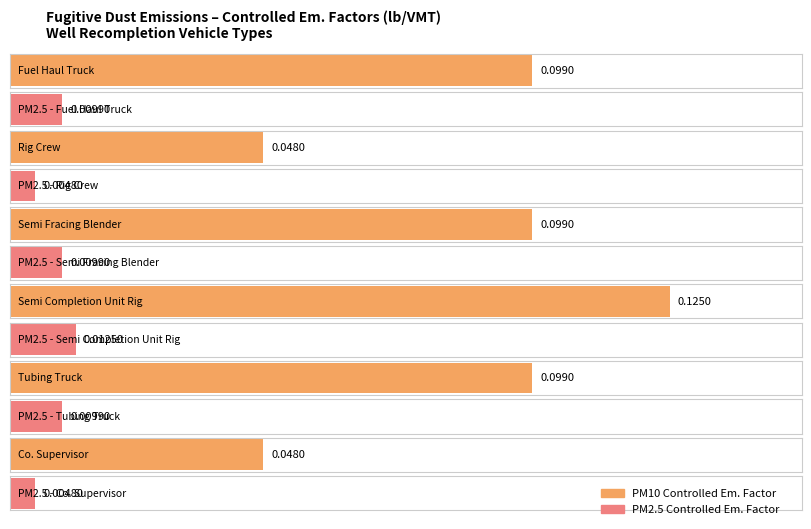

What is the difference between the Average utilization values at Semi Completion Unit Rig and Rig Crew?

0.1